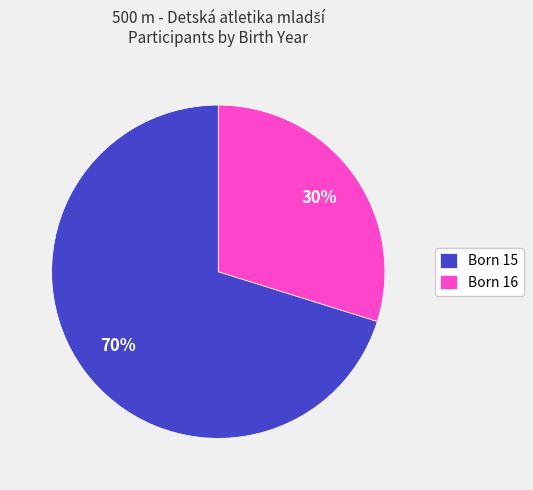

Which has a higher value, Born 15 or Born 16?

Born 15